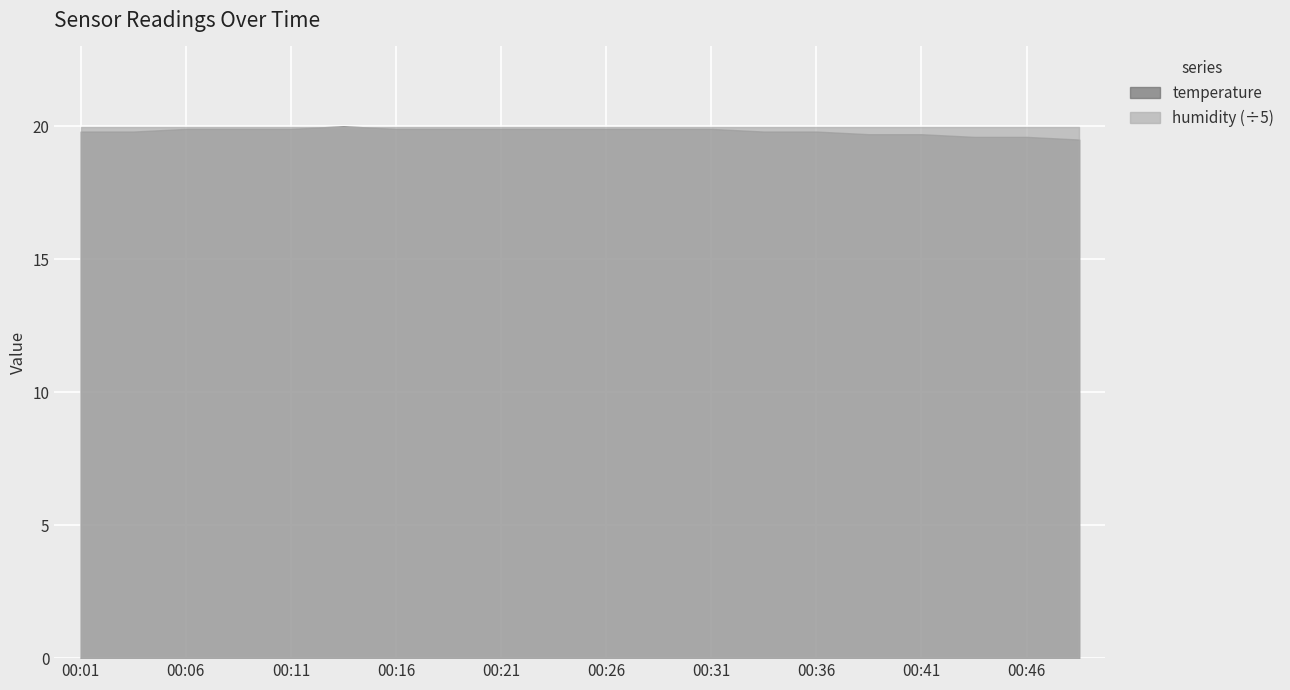

True or false: temperature and humidity cross at least once.

False